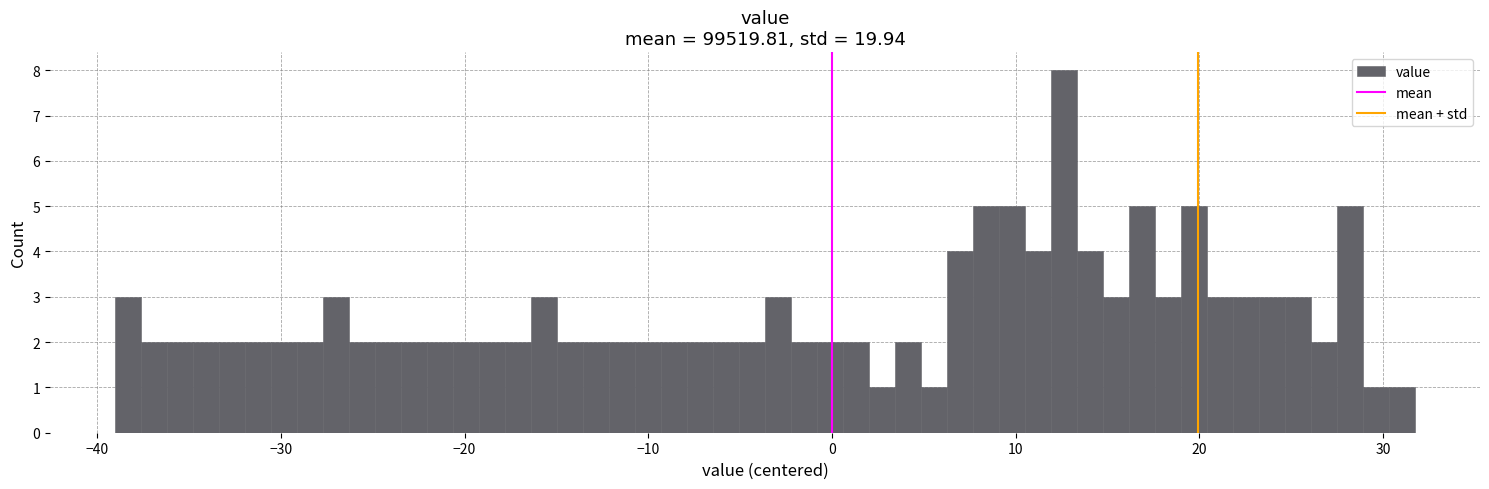

Read against the x-axis, roughly where is the centre of the tallest bar?

13